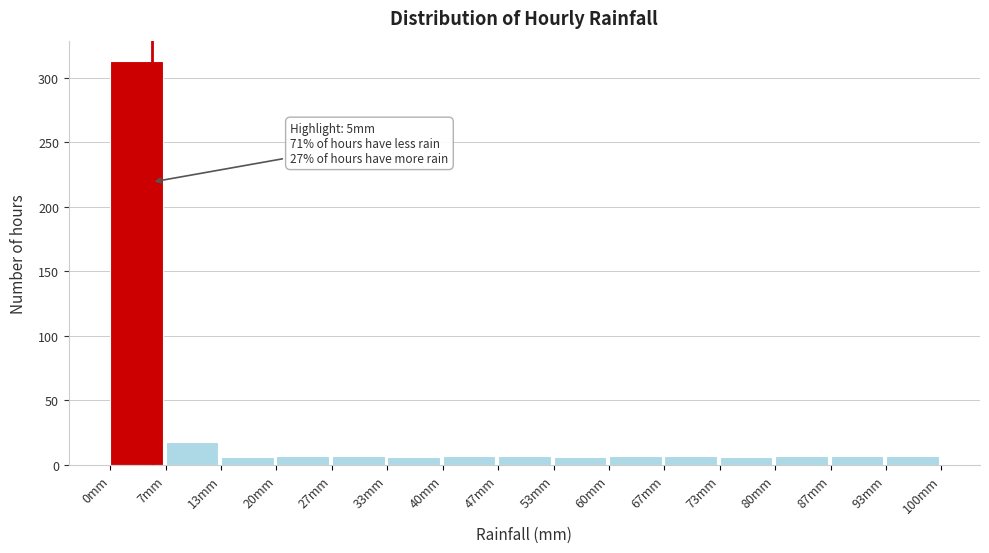

Which range on the x-axis has the tallest bar?

0 to 7